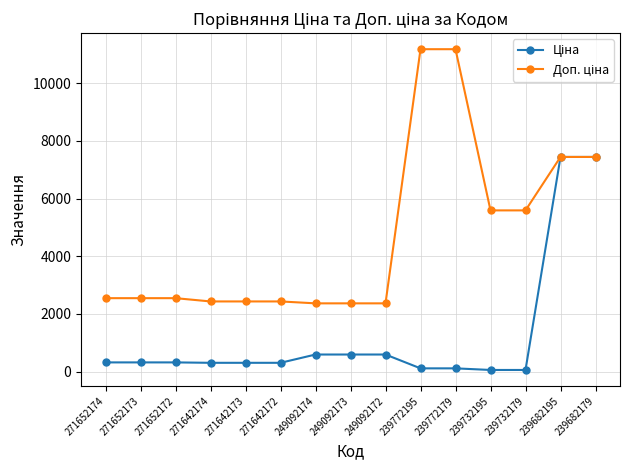

At how many categories does at least one series exceed 4190?

6